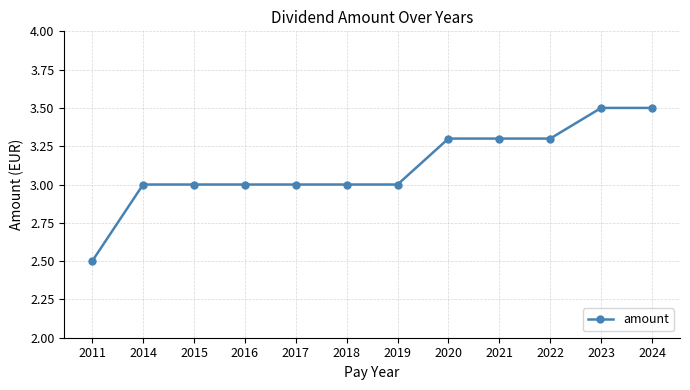

Reading right to left, extract all data points from this chart.

3.5	3.5	3.3	3.3	3.3	3.0	3.0	3.0	3.0	3.0	3.0	2.5